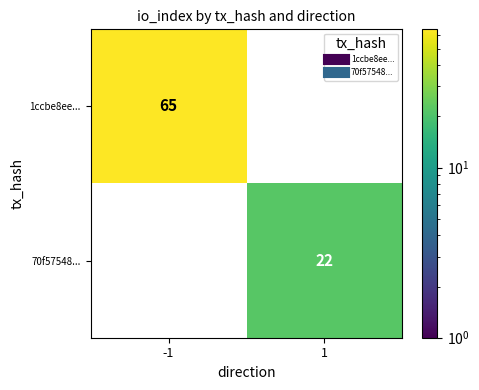

Reading left to right, extract all data points from this chart.

1ccbe8ee...: 65	0
70f57548...: 0	22